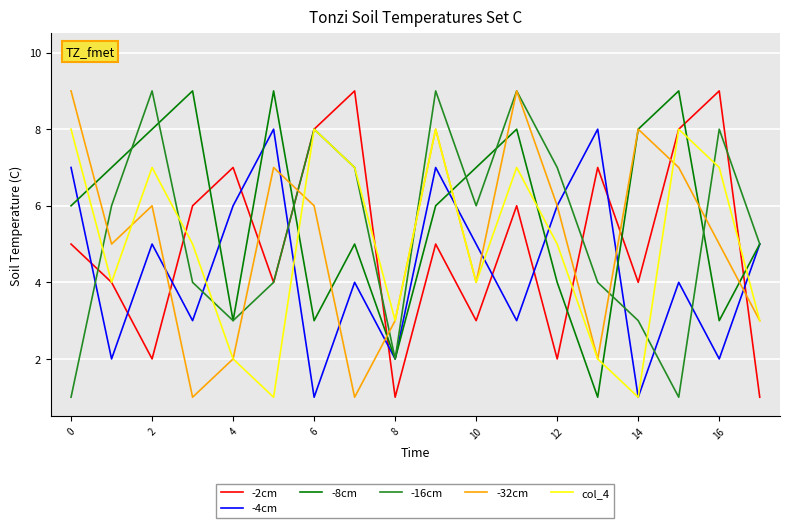

Which series ends up on top after the final intersection of -8cm and col_4?

-8cm